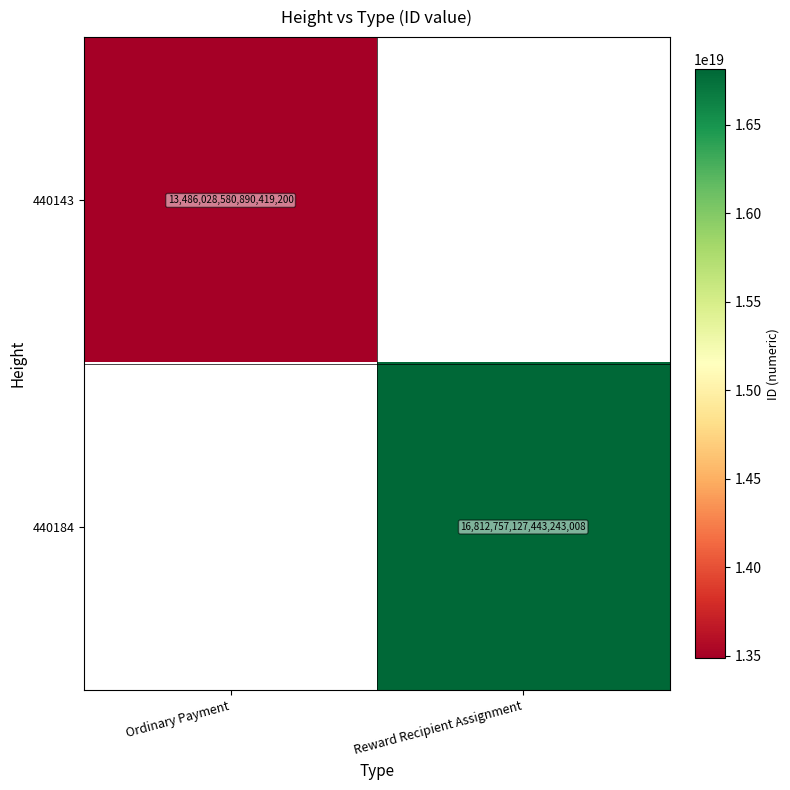

Is it true that 440143 equals 21753130990168576000 at Ordinary Payment?

False